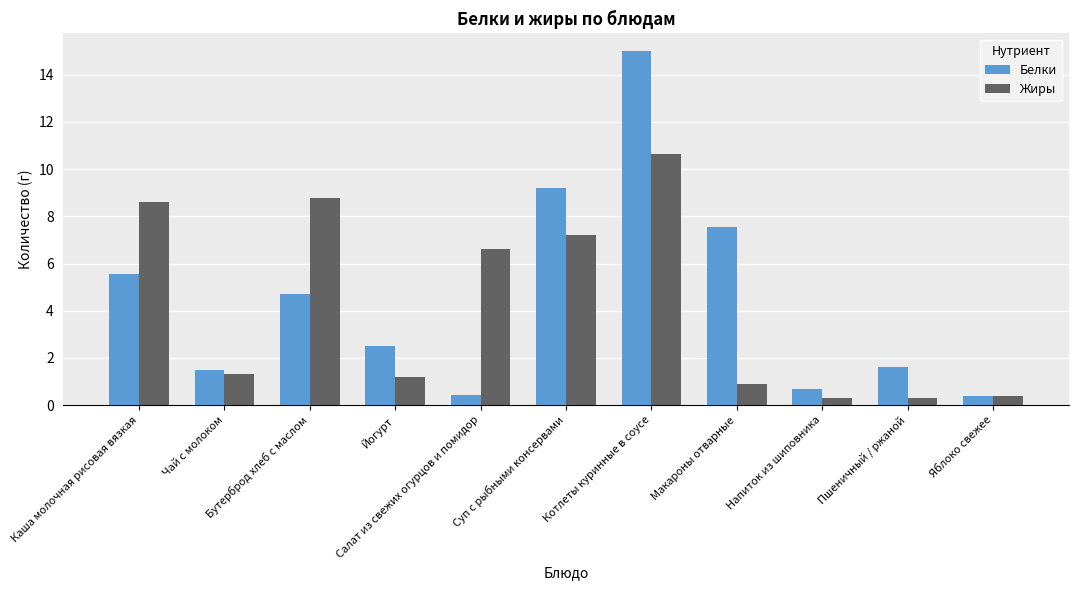

Which series has the widest spread of values?

Белки